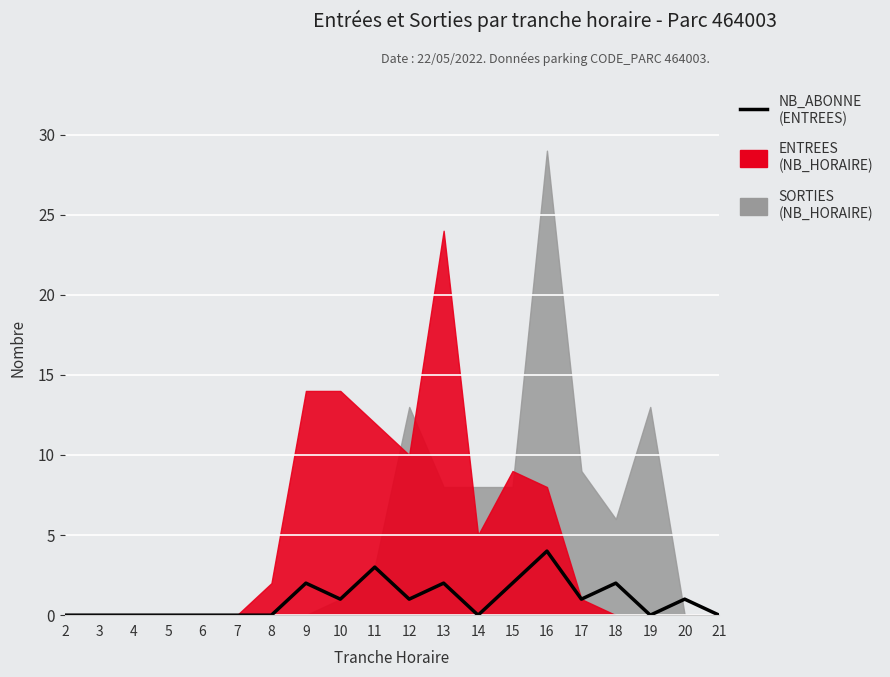

Rank the categories by value from highest to lowest.

16, 11, 9, 13, 15, 18, 10, 12, 17, 20, 2, 3, 4, 5, 6, 7, 8, 14, 19, 21